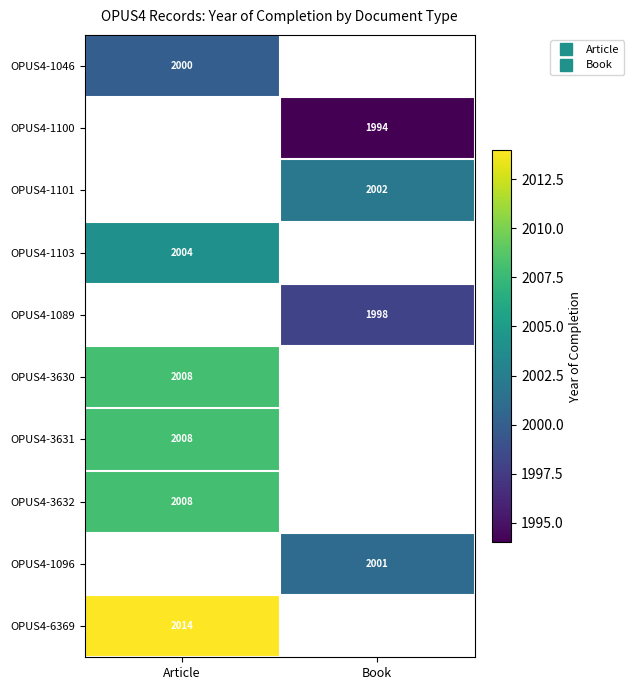

At which label is OPUS4-3632 closest to 2008?

Article